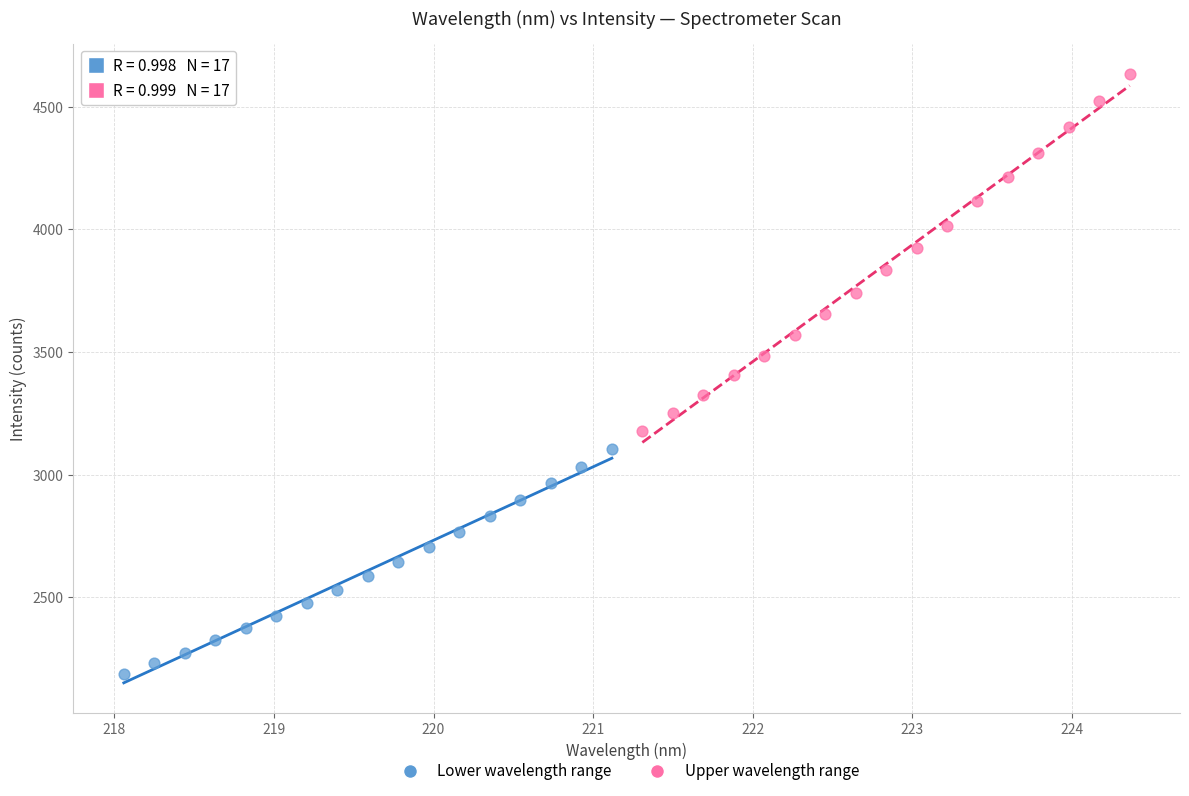

Which series contains the highest Y value?

Upper wavelength range